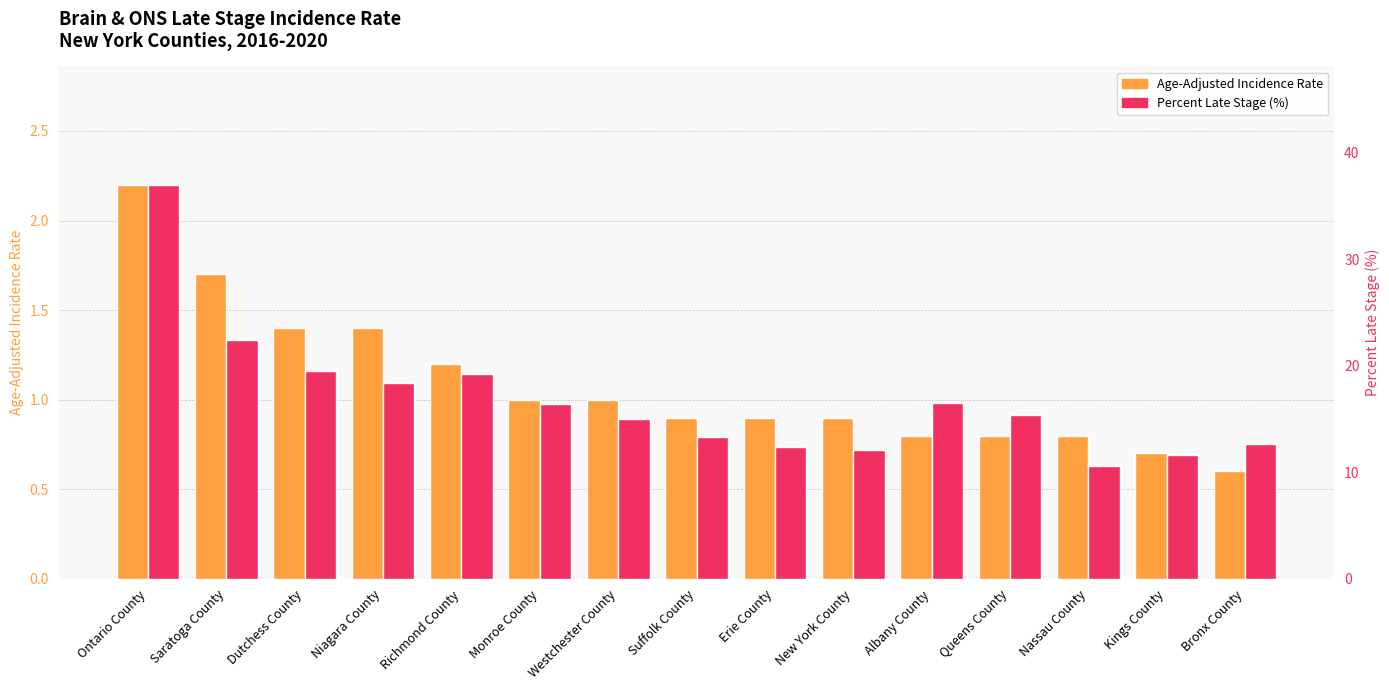

What is the approximate value of Age-Adjusted Incidence Rate at Nassau County?

0.8